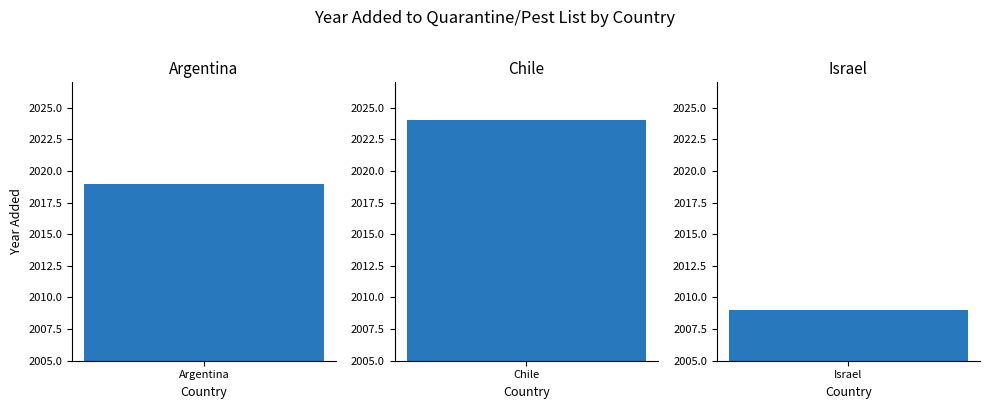

Which label corresponds to the largest value in the chart?

Chile